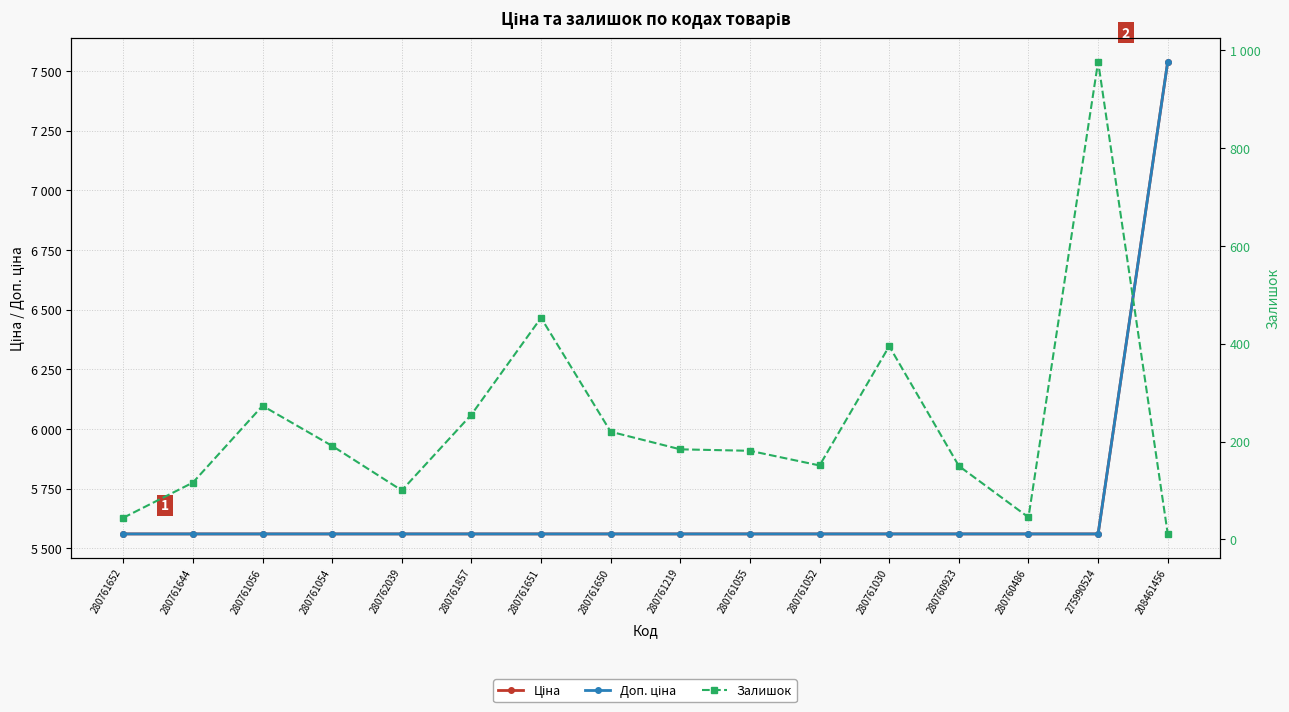

Reading left to right, transcribe all the data shown in this chart.

Ціна: 5560.3	5560.3	5560.3	5560.3	5560.3	5560.3	5560.3	5560.3	5560.3	5560.3	5560.3	5560.3	5560.3	5560.3	5560.3	7539.3
Доп. ціна: 5560.3	5560.3	5560.3	5560.3	5560.3	5560.3	5560.3	5560.3	5560.3	5560.3	5560.3	5560.3	5560.3	5560.3	5560.3	7539.3
Залишок: 44.0	116.0	273.0	191.0	100.0	255.0	453.0	220.0	184.0	181.0	151.0	395.0	150.0	45.0	977.0	11.0